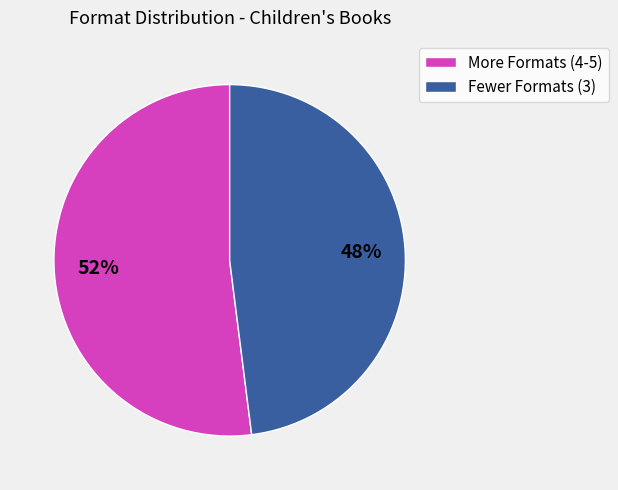

Is there a majority slice in this chart?

Yes